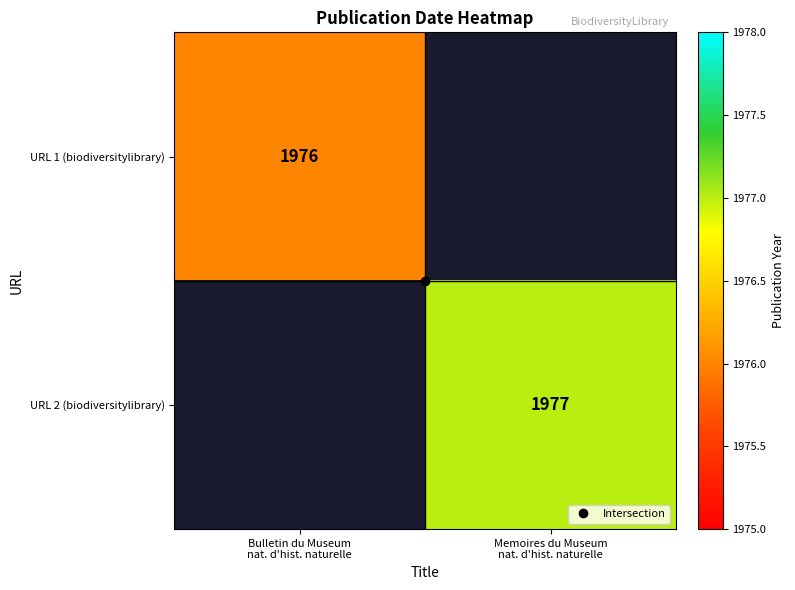

What is the lowest value of the URL 1 (biodiversitylibrary) series?

1976.0